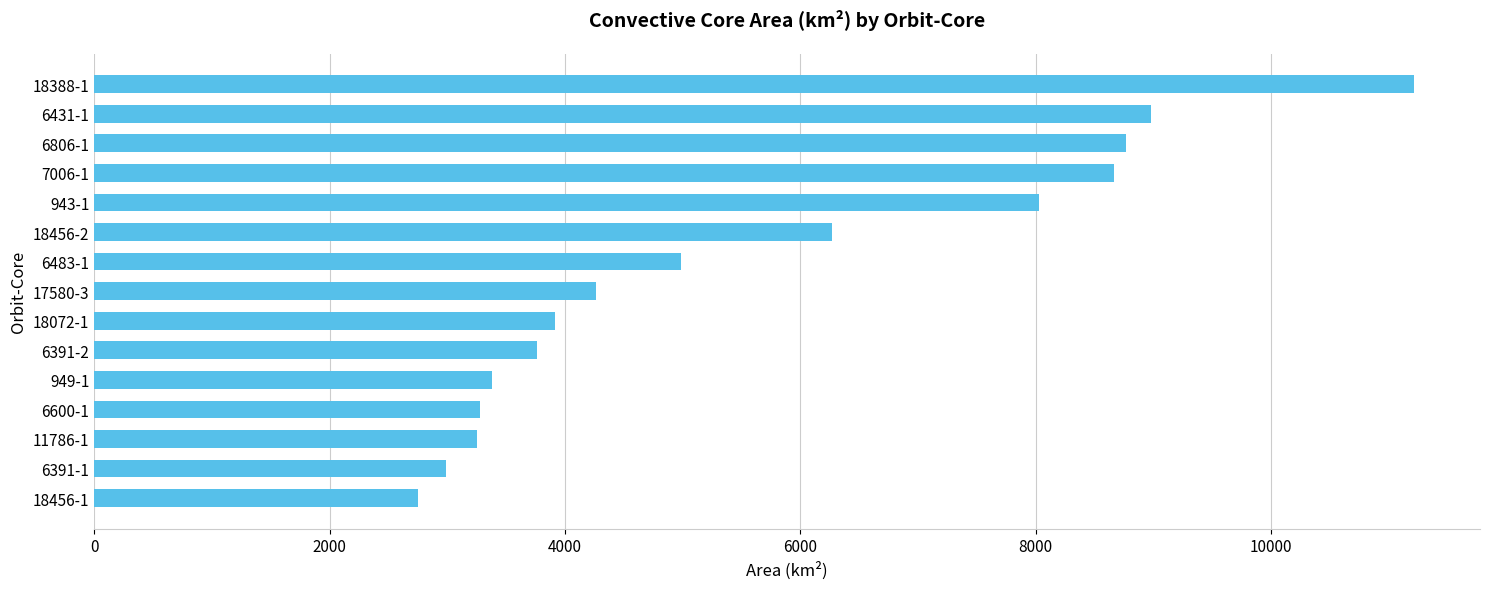

What is the sum of all values?

84500.1